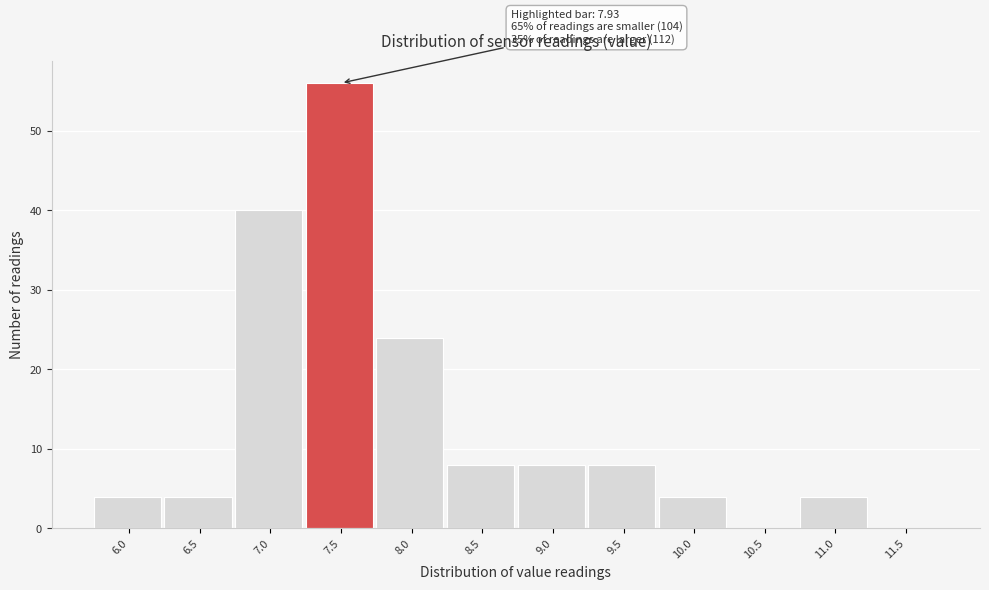

Reading left to right, extract all data points from this chart.

6.0=4	6.5=4	7.0=40	7.5=56	8.0=24	8.5=8	9.0=8	9.5=8	10.0=4	10.5=0	11.0=4	11.5=0